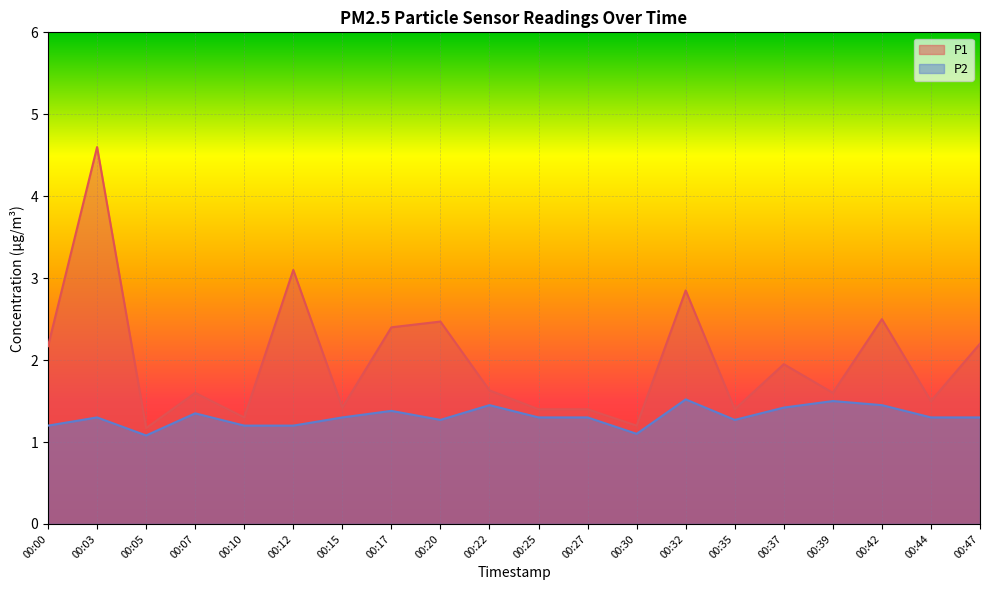

Which category has the highest value across all series?

00:03